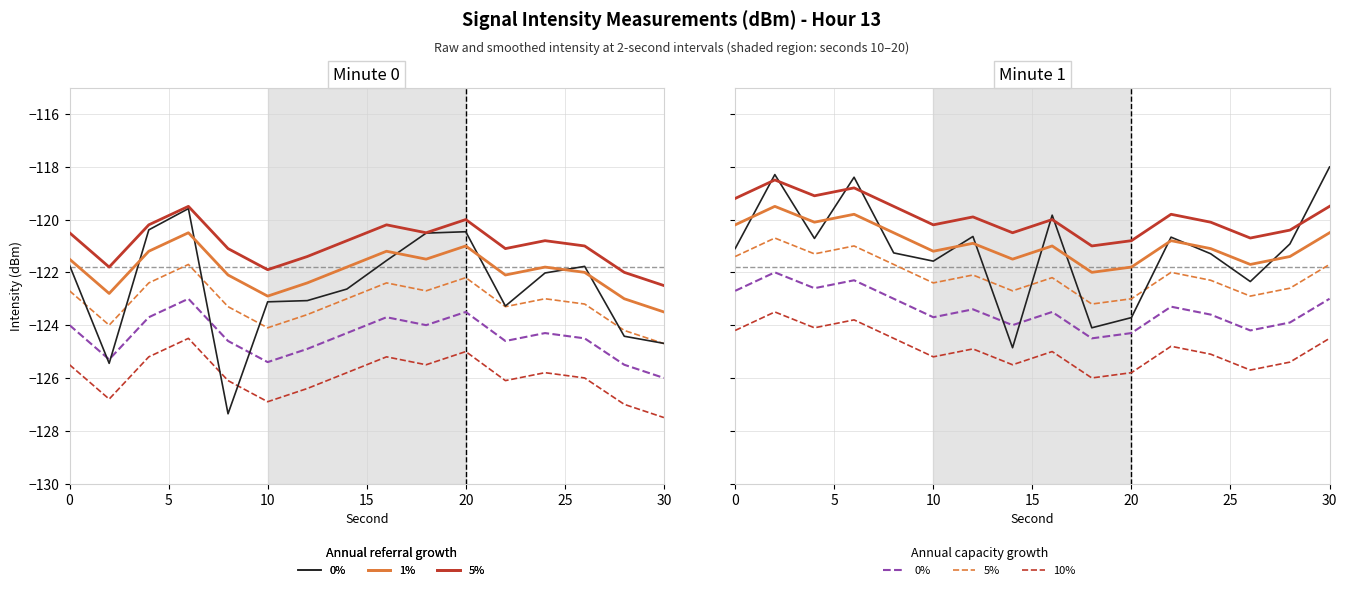

True or false: 10% (cap) and 1% intersect in this chart.

False